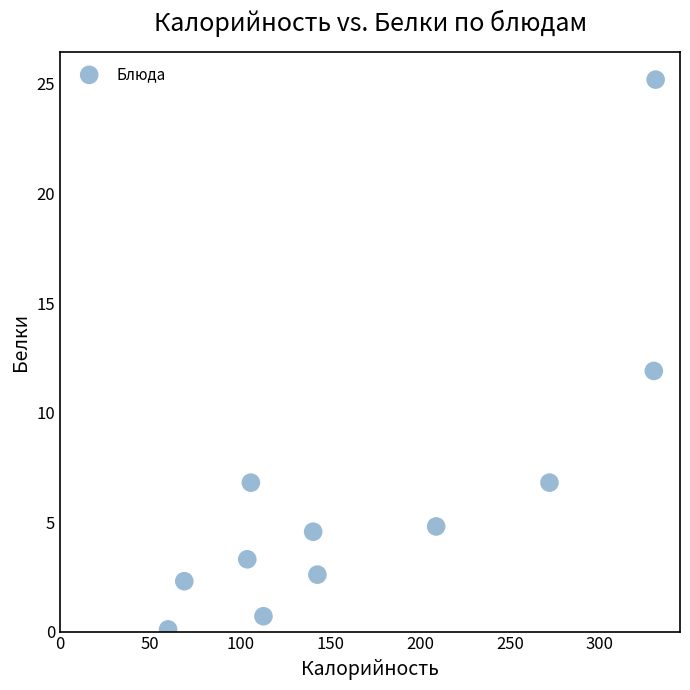

What is the range of X values (max minus min)?

271.0